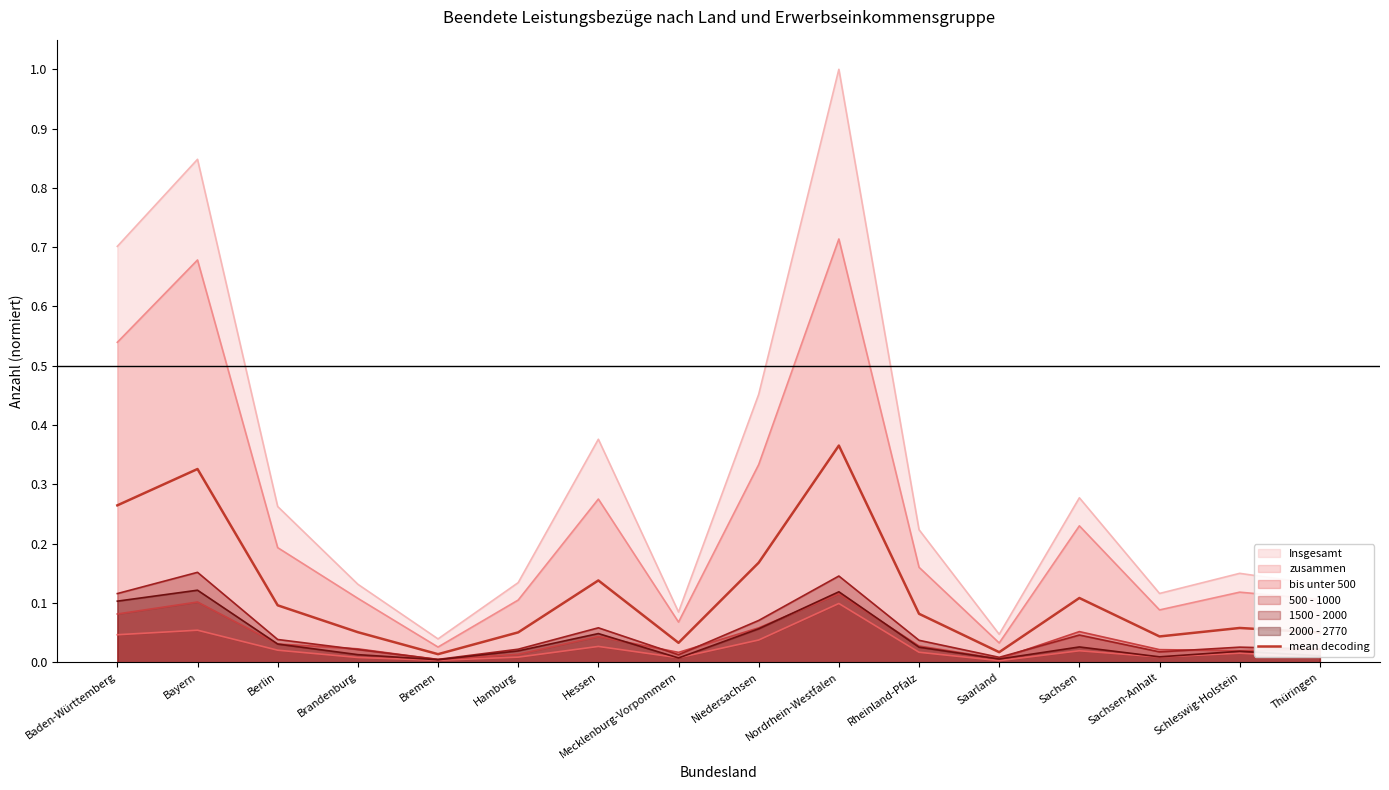

At which category does the data reach its first local valley?

Bremen